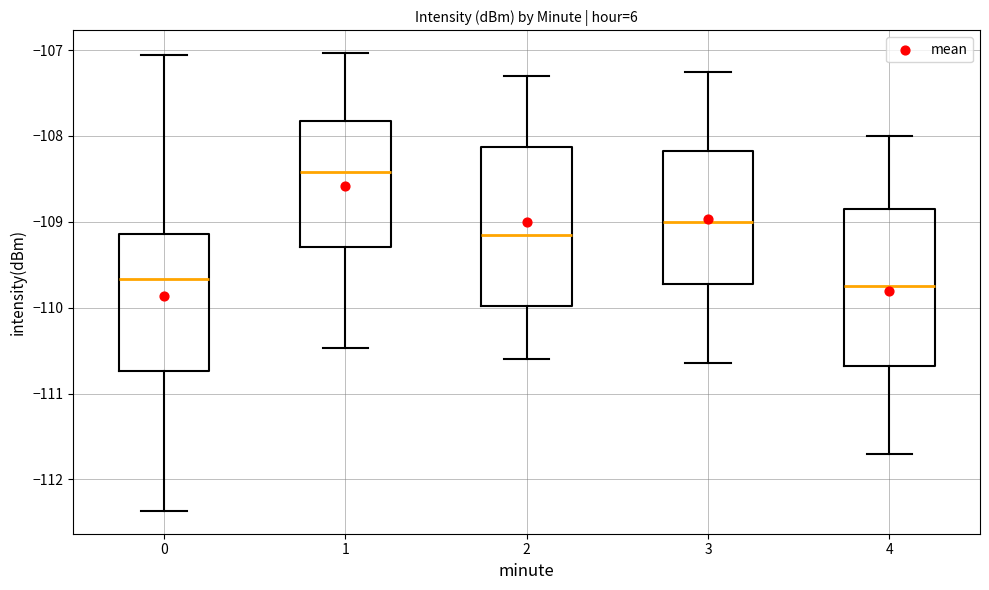

Reading left to right, read every box against the y-axis: the position of its median line, the range the box covers, and the ends of its whiskers. The values are not printed on the chart, so give them approximately, as read against the axis.

0: median -109.7, box -110.7 to -109.1, whiskers -112.4 to -107.1
1: median -108.4, box -109.3 to -107.8, whiskers -110.5 to -107.0
2: median -109.1, box -110.0 to -108.1, whiskers -110.6 to -107.3
3: median -109.0, box -109.7 to -108.2, whiskers -110.6 to -107.2
4: median -109.7, box -110.7 to -108.8, whiskers -111.7 to -108.0